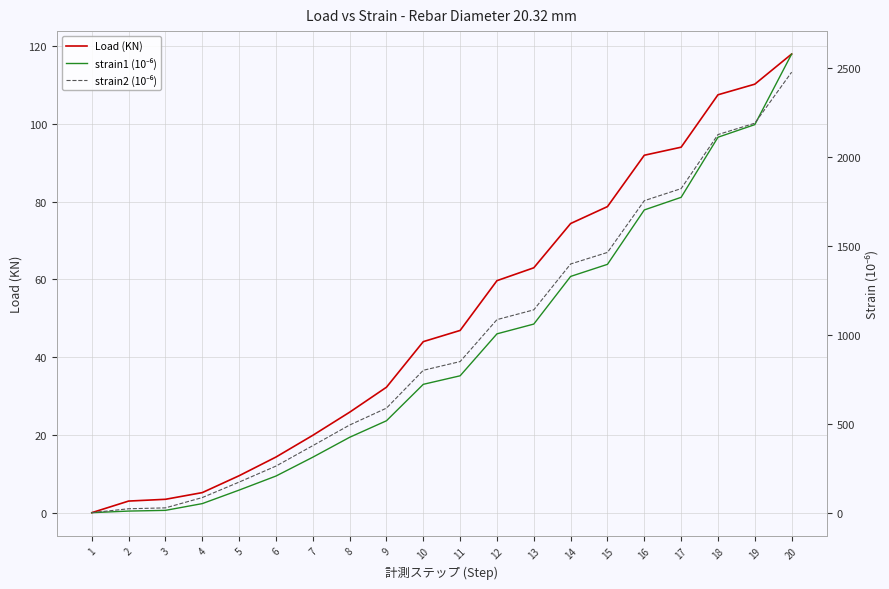

True or false: Load (KN) and strain2 (10⁻⁶) intersect in this chart.

False